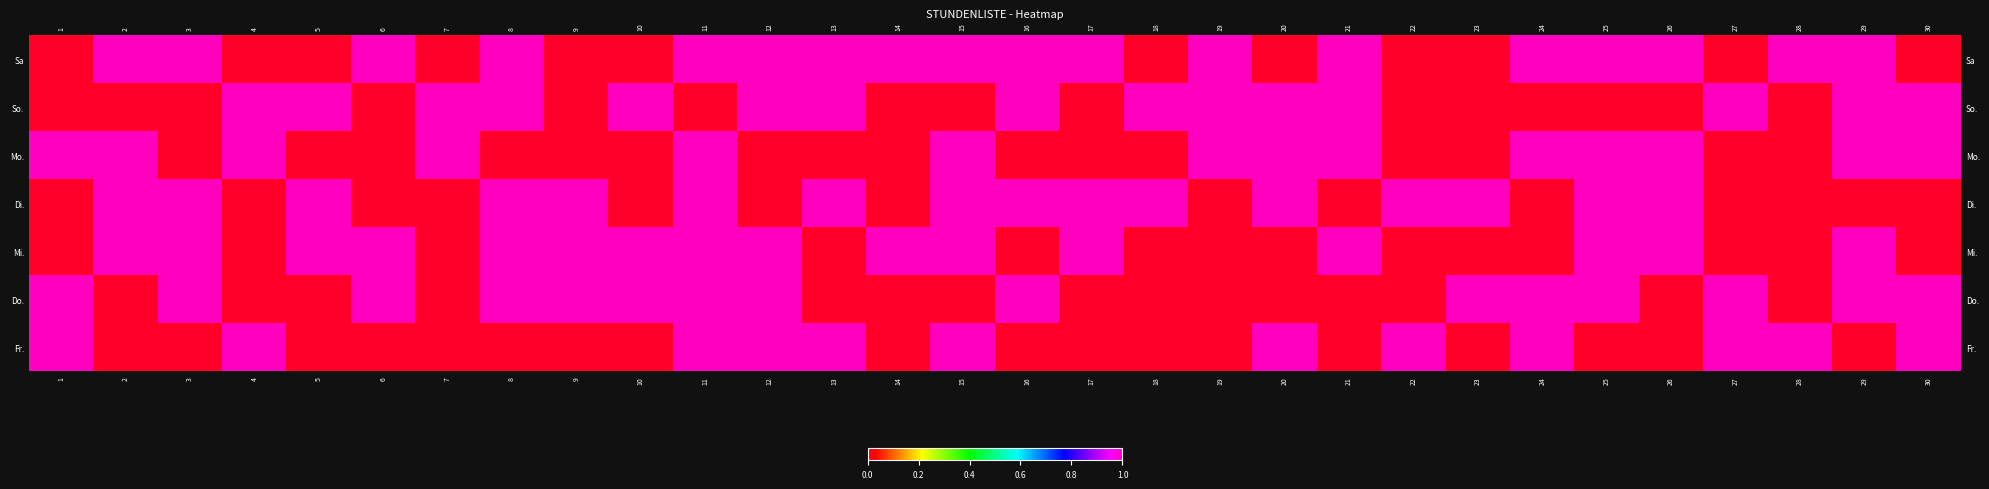

Which has a higher value, 25 or 15?

25